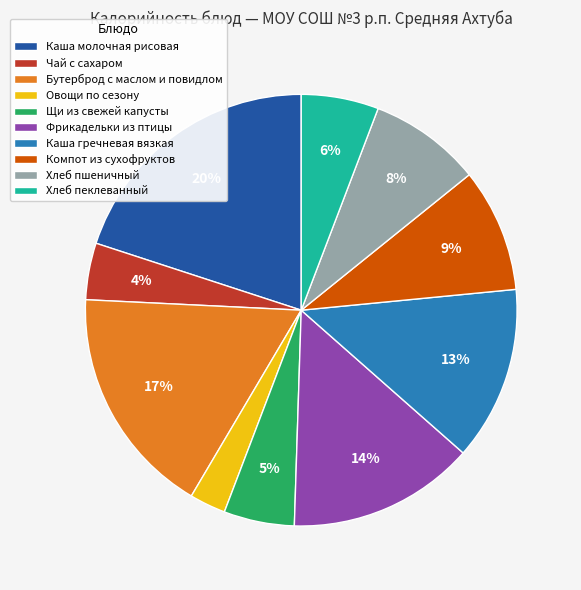

What percentage is the Компот из сухофруктов slice, to the nearest percent?

9%